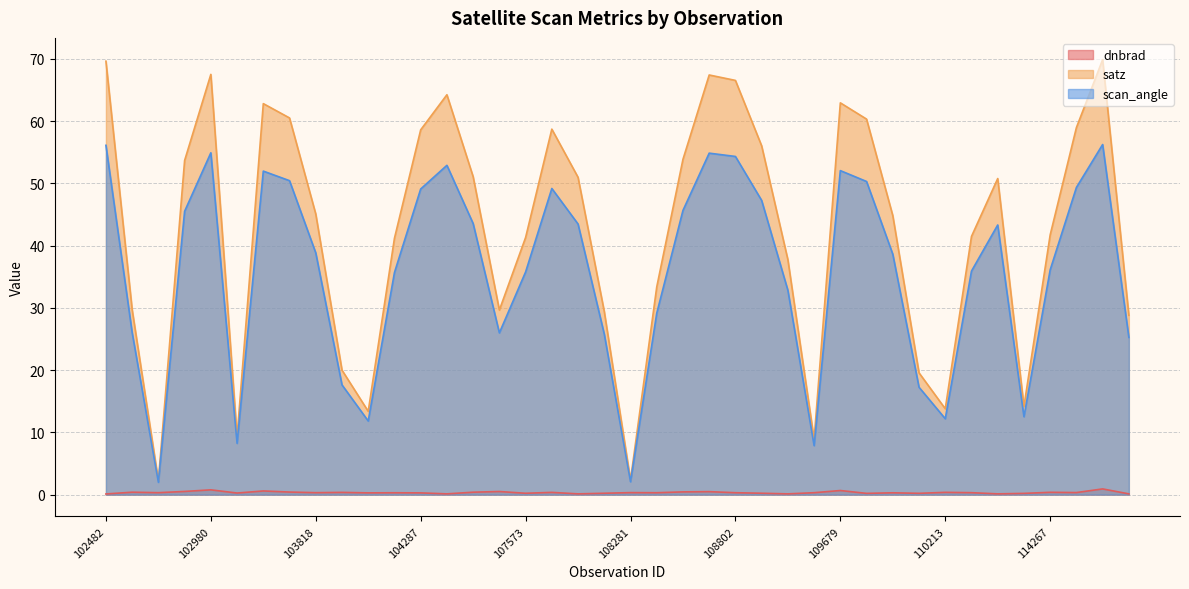

Rank the series by their average value, from lowest to highest.

dnbrad, scan_angle, satz